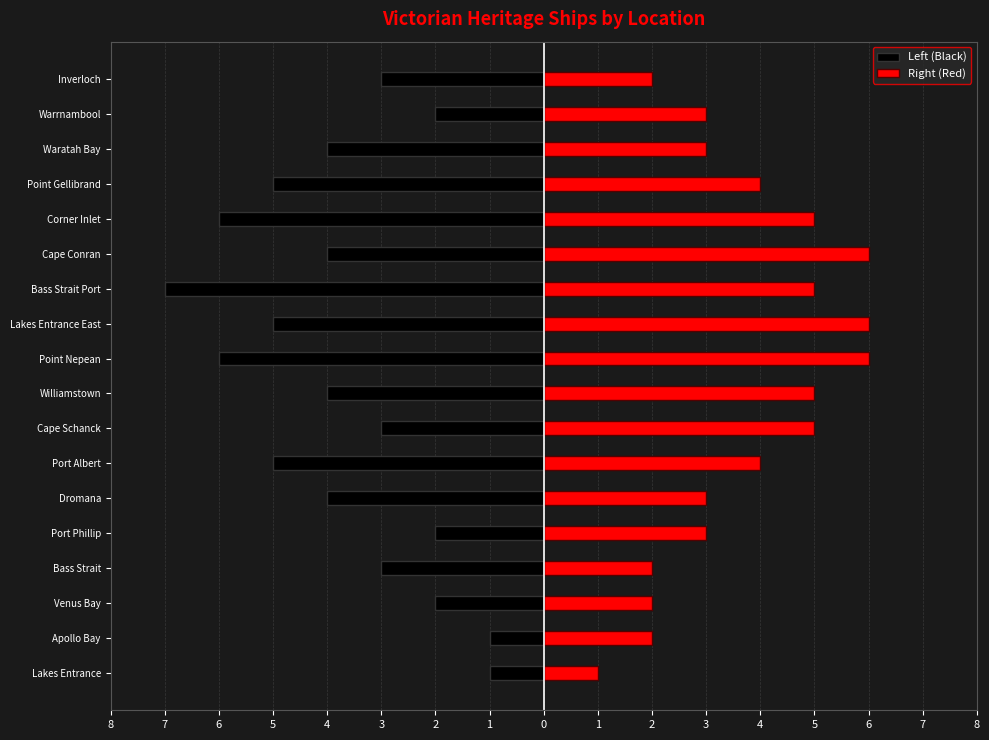

What is the highest value of the Right (Red) series?

6